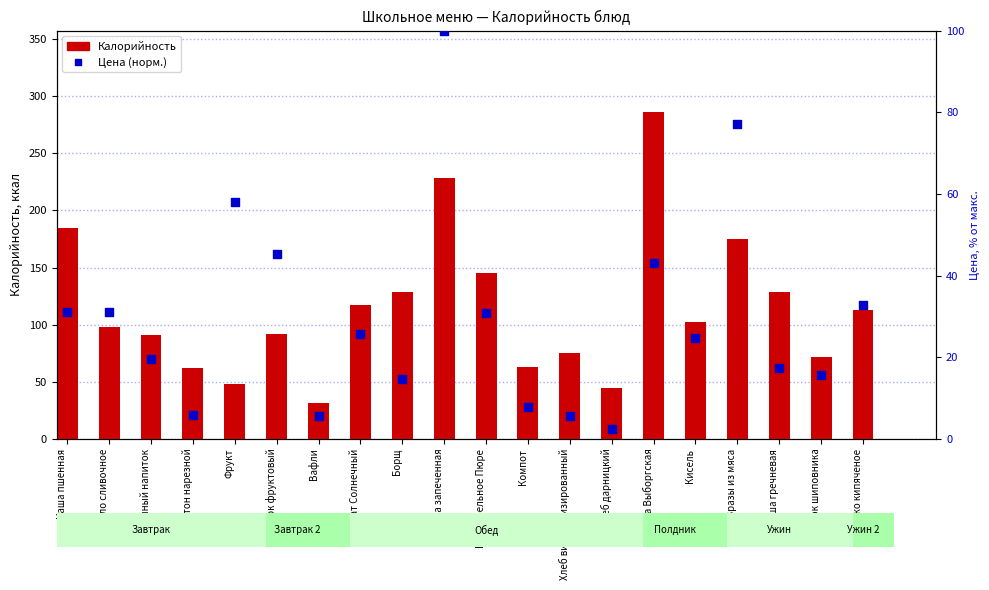

Which series has the largest total across all categories?

Калорийность